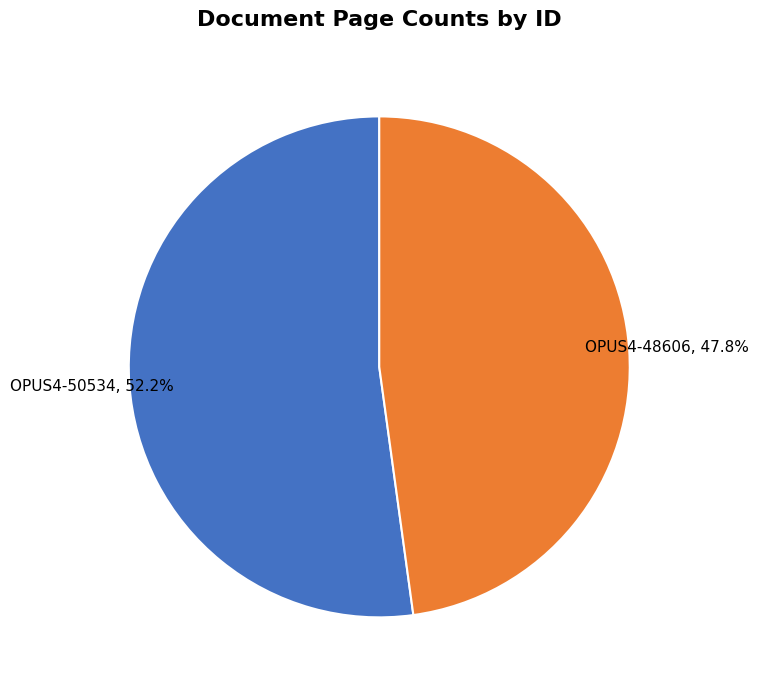

Is there any slice that represents more than half of the pie?

Yes